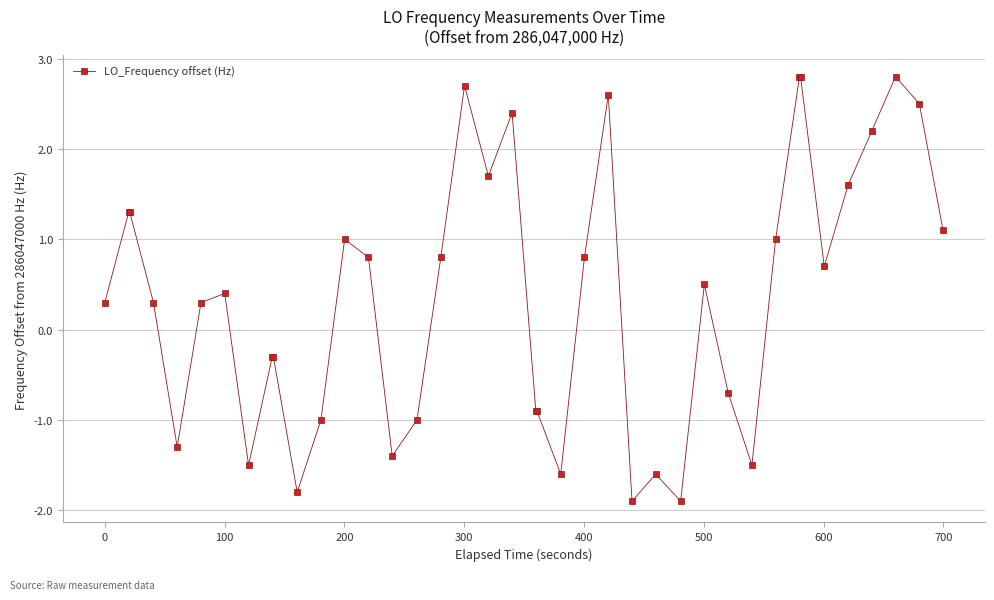

True or false: there are more than 0 points higher than both neighbors.

True